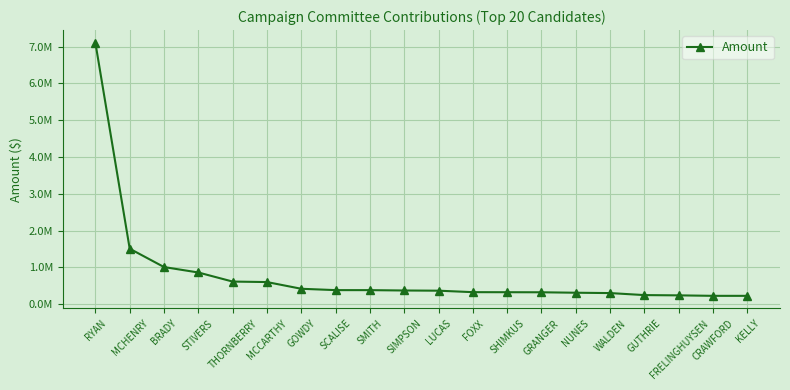

List the labels in order of value, smallest first.

CRAWFORD, KELLY, FRELINGHUYSEN, GUTHRIE, WALDEN, NUNES, GRANGER, SHIMKUS, FOXX, LUCAS, SIMPSON, SMITH, SCALISE, GOWDY, MCCARTHY, THORNBERRY, STIVERS, BRADY, MCHENRY, RYAN